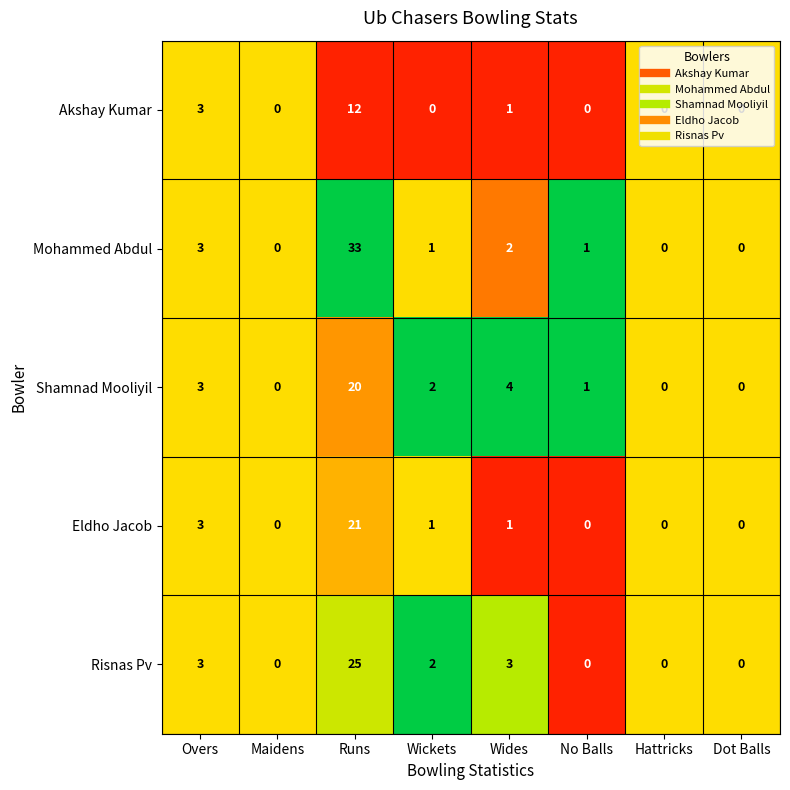

The Risnas Pv series shows 3 at Overs. True or false?

True